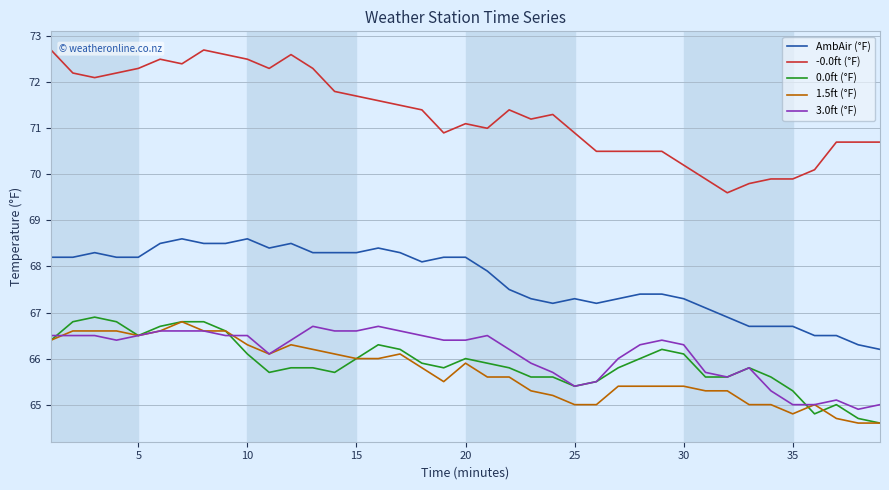

What is the lowest value of the -0.0ft (°F) series?

69.6